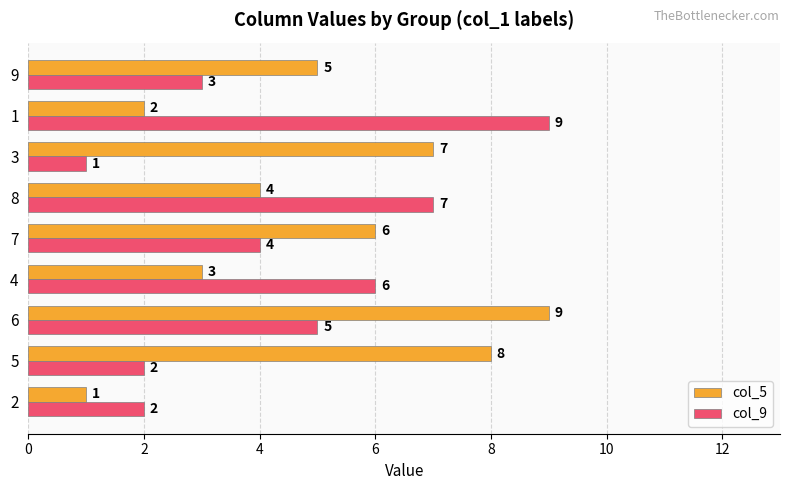

At which label is col_9 closest to 5?

6